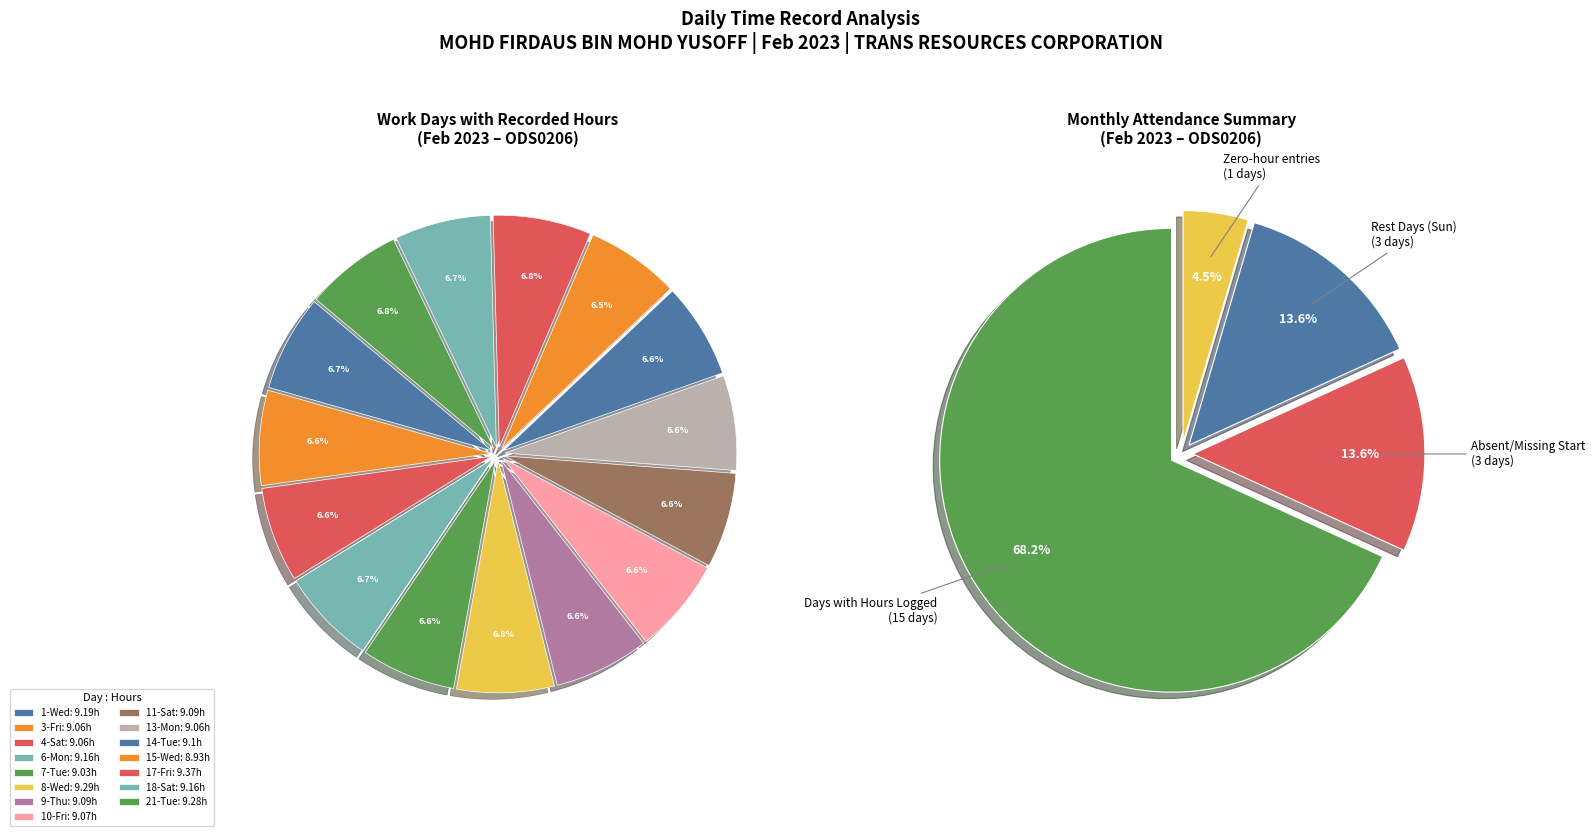

How much of the chart is everything except 10-Fri?

93.4%